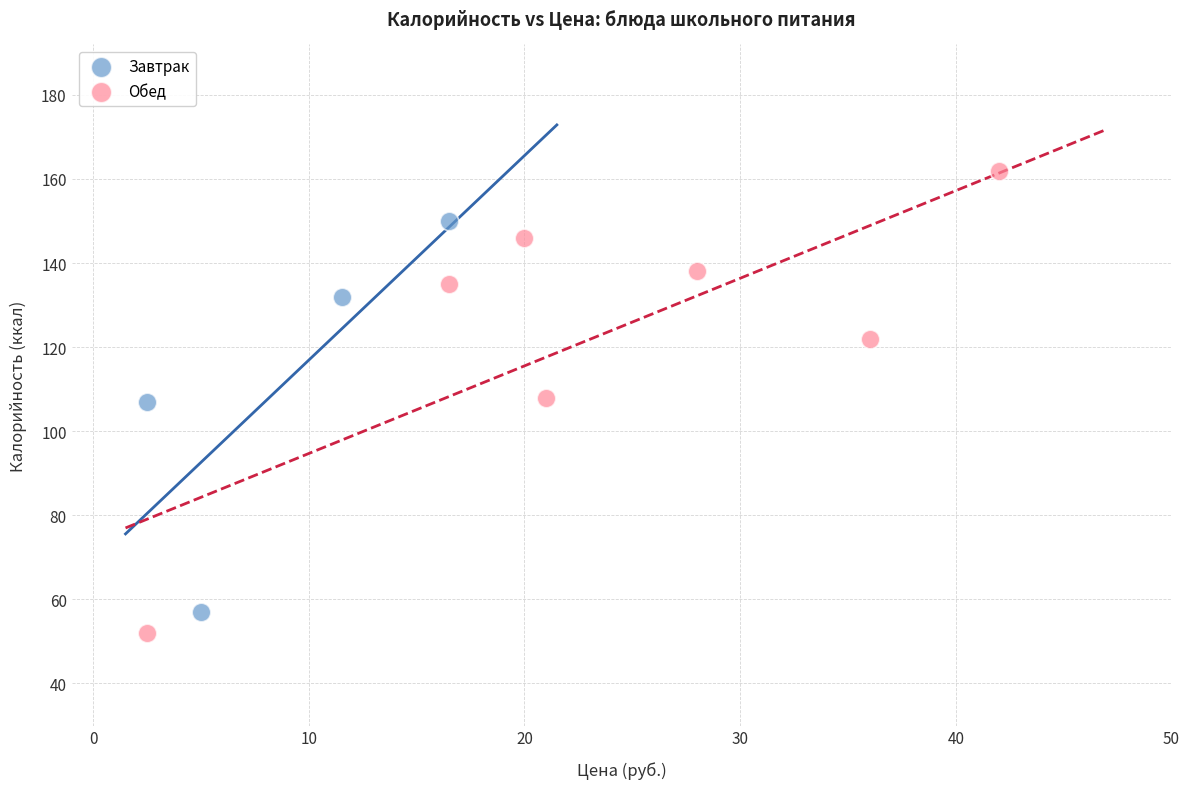

Which series reaches the maximum Y coordinate?

Обед